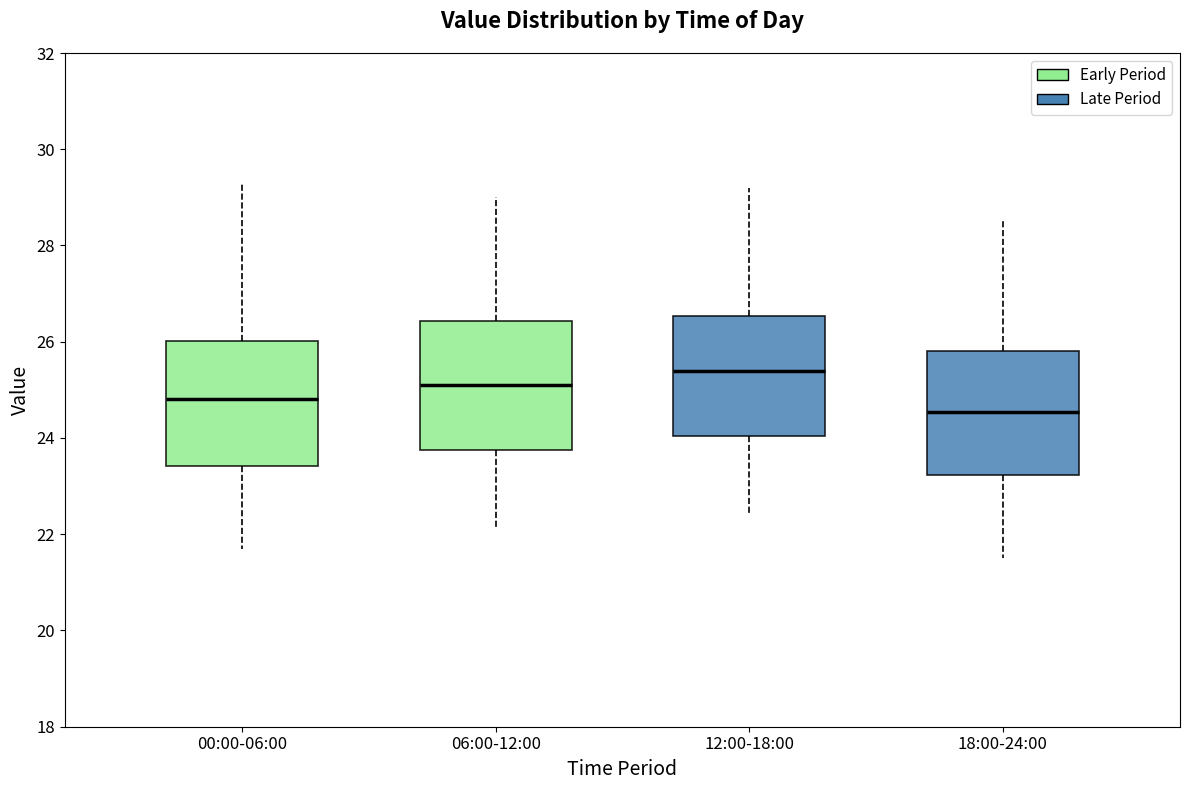

Where does the lower whisker of the box for 18:00-24:00 end on the y-axis? The values are not printed on the chart, so give them approximately, as read against the axis.

21.6